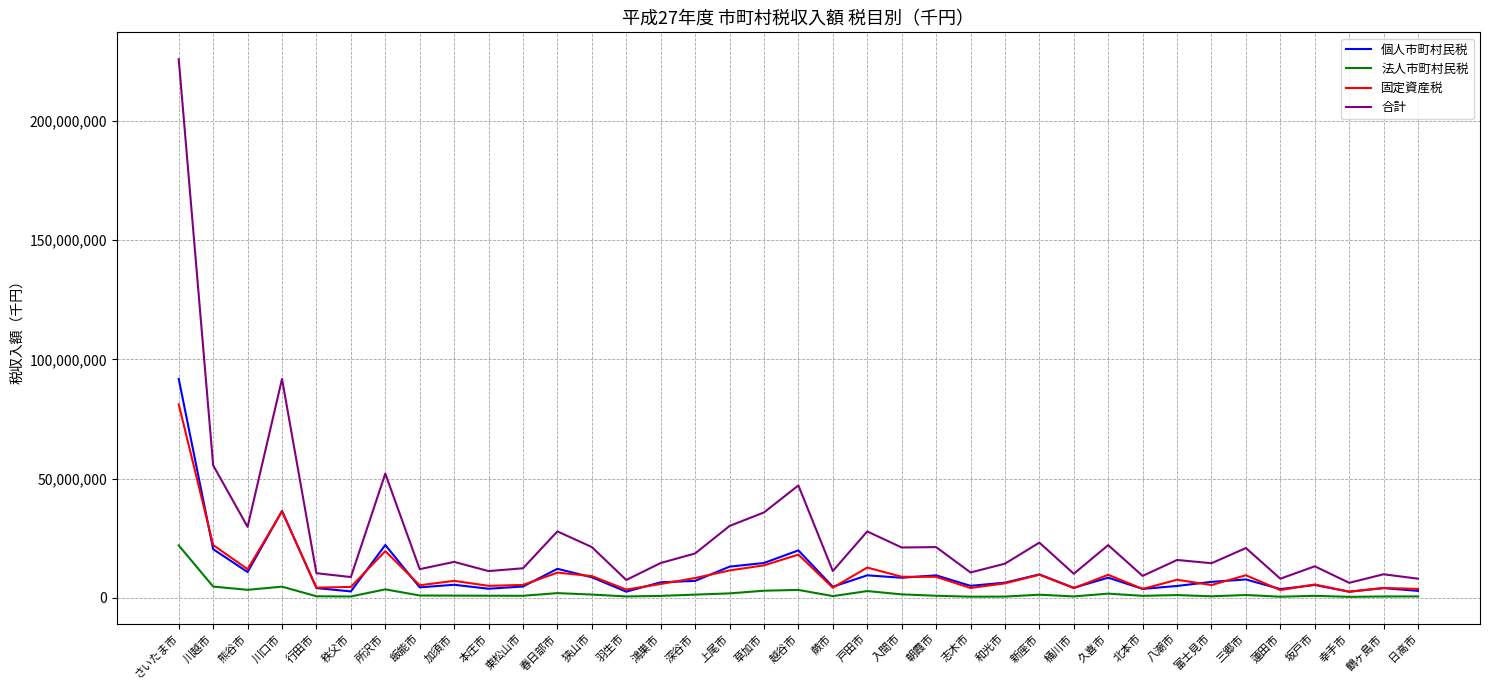

True or false: 固定資産税 and 個人市町村民税 intersect in this chart.

True